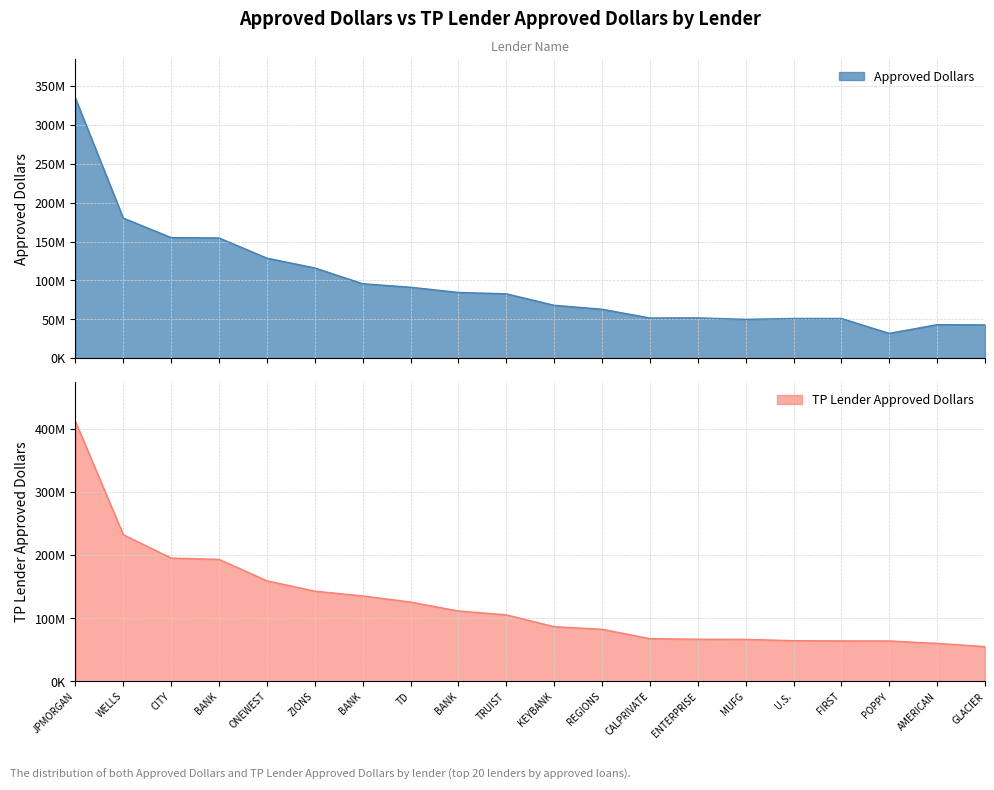

What value does the TP Lender Approved Dollars series have at U.S., to the nearest 100?

64665400